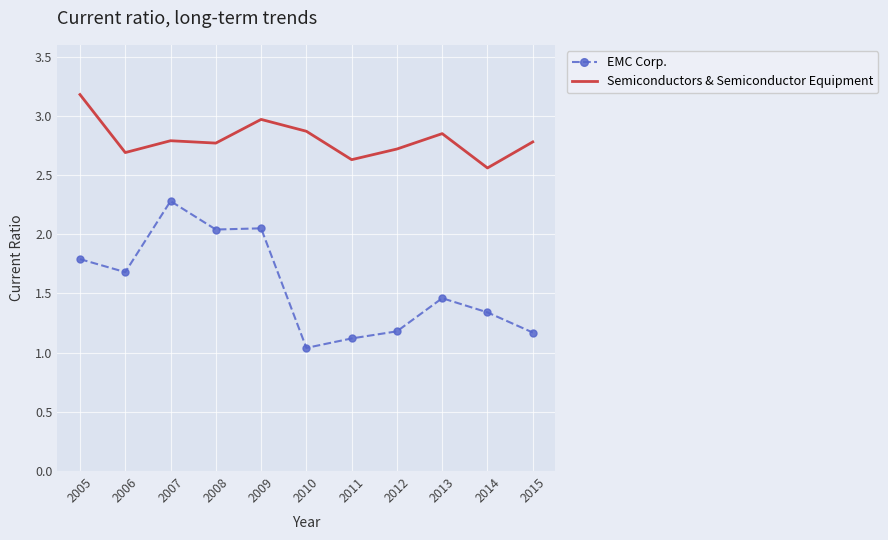

Rank the series by their maximum value, from highest to lowest.

Semiconductors & Semiconductor Equipment, EMC Corp.